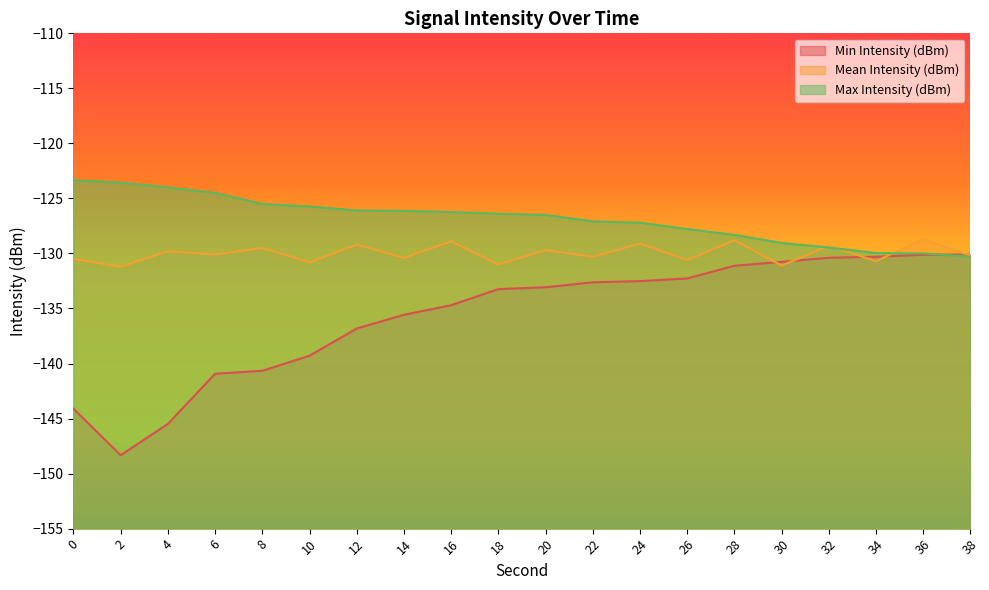

How many lines are shown in the chart?

3